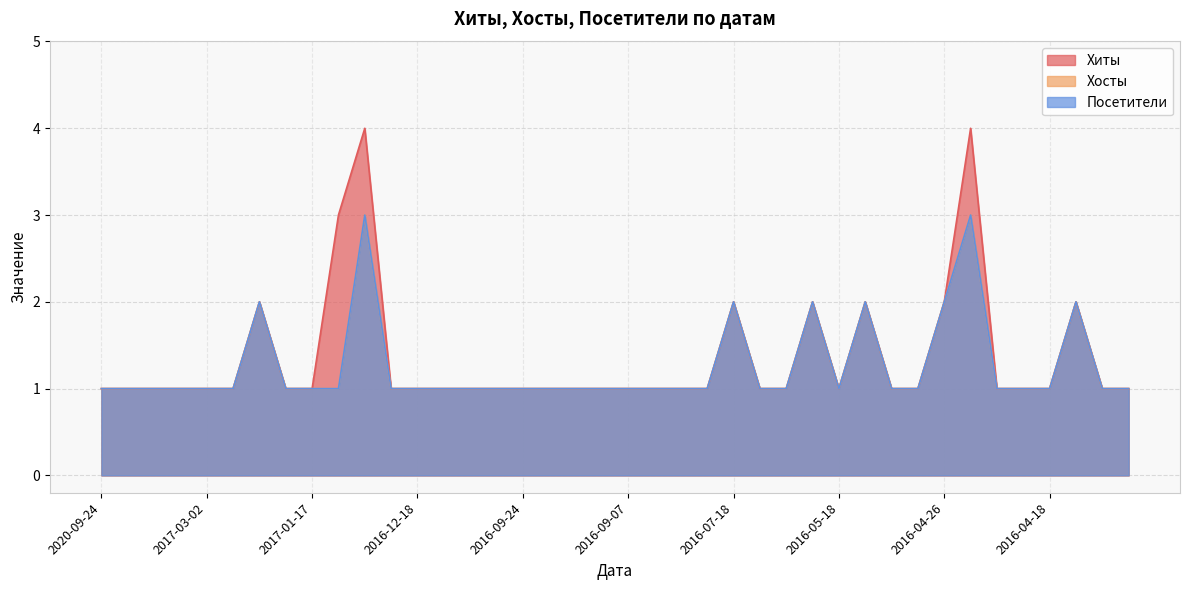

How many data points in Хиты are above 1?

9